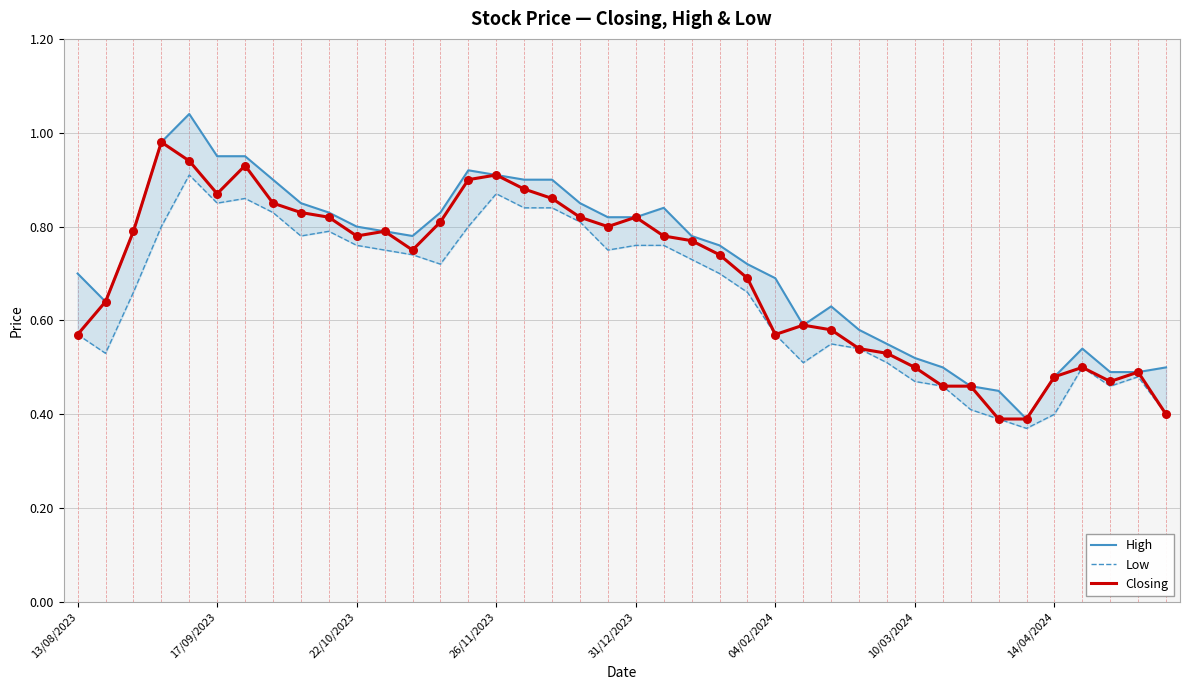

Which series has the widest spread of Y values?

High